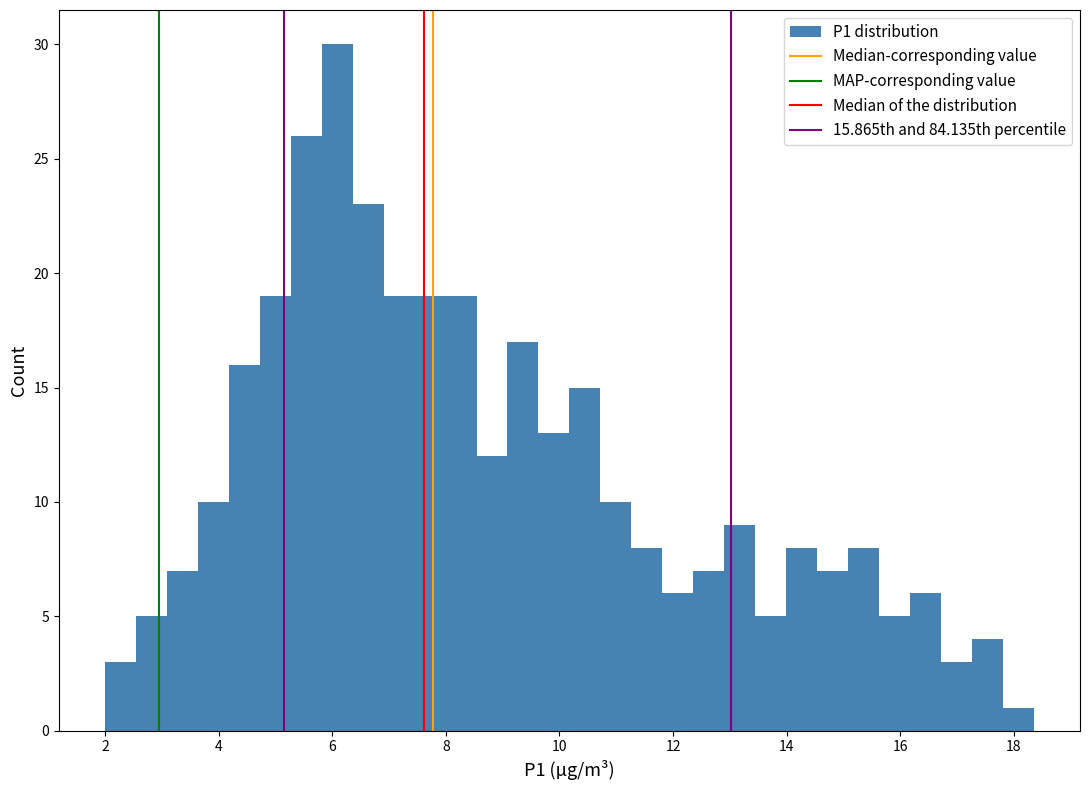

Around what value on the x-axis is the tallest bar? Give the approximate position of its centre, as read against the axis.

6.0